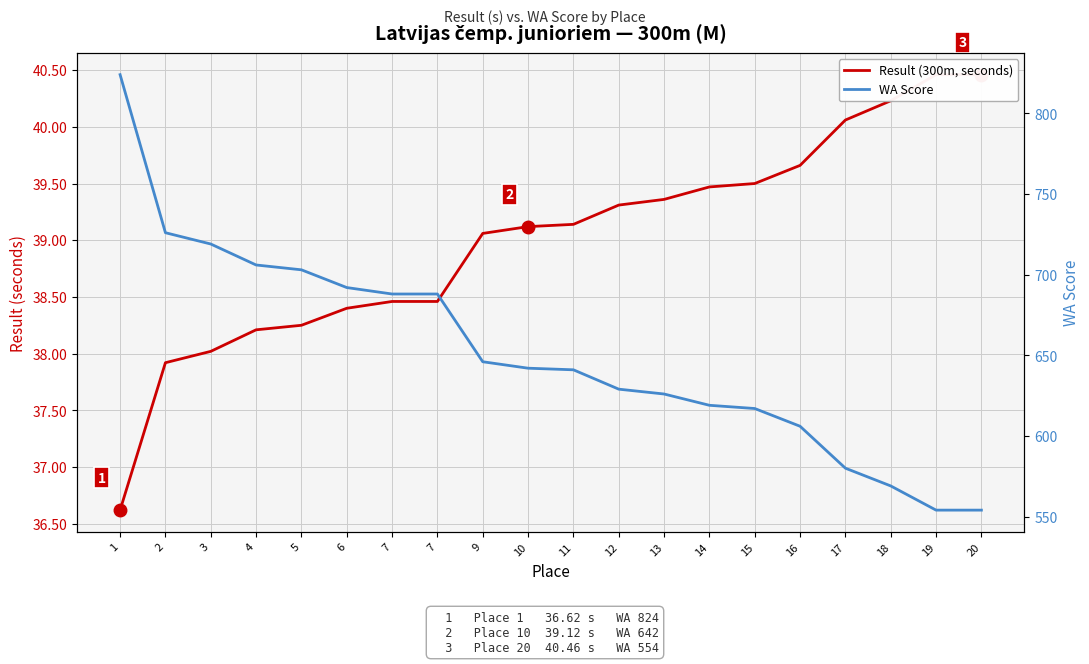

What is the smallest value displayed?

36.6